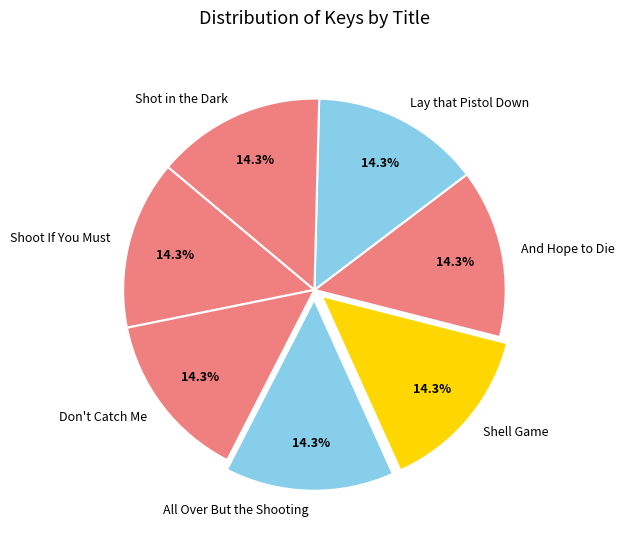

Is the sum of Shell Game and Don't Catch Me greater than half?

No